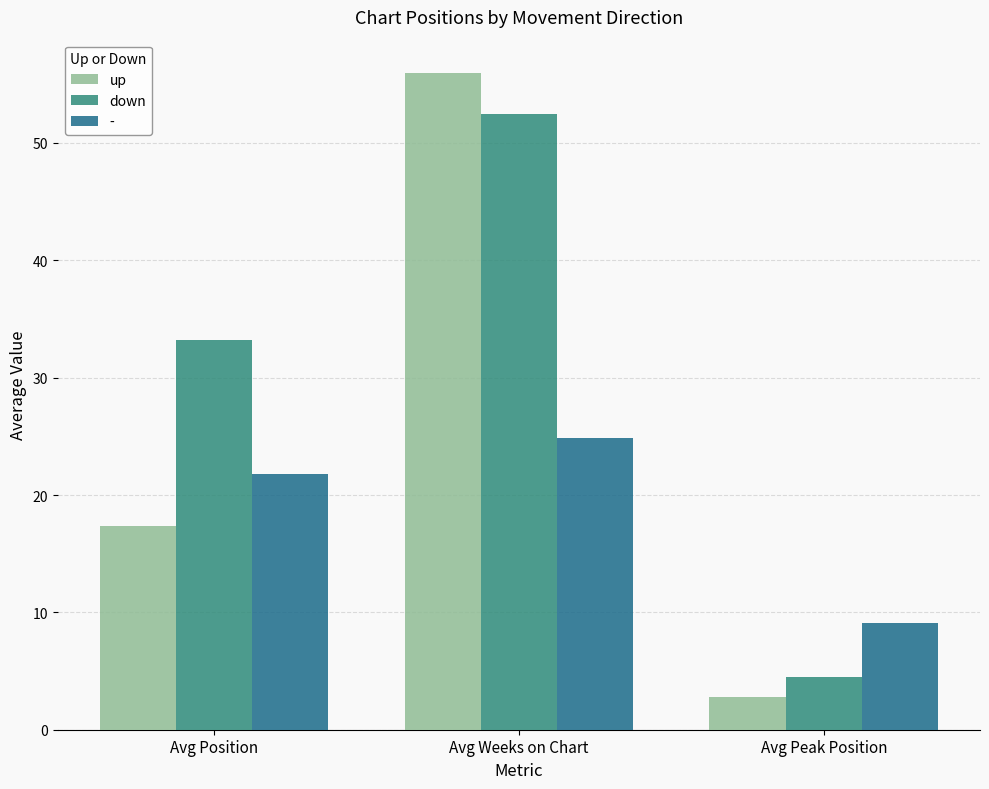

Which series changed the most between Avg Position and Avg Peak Position?

down